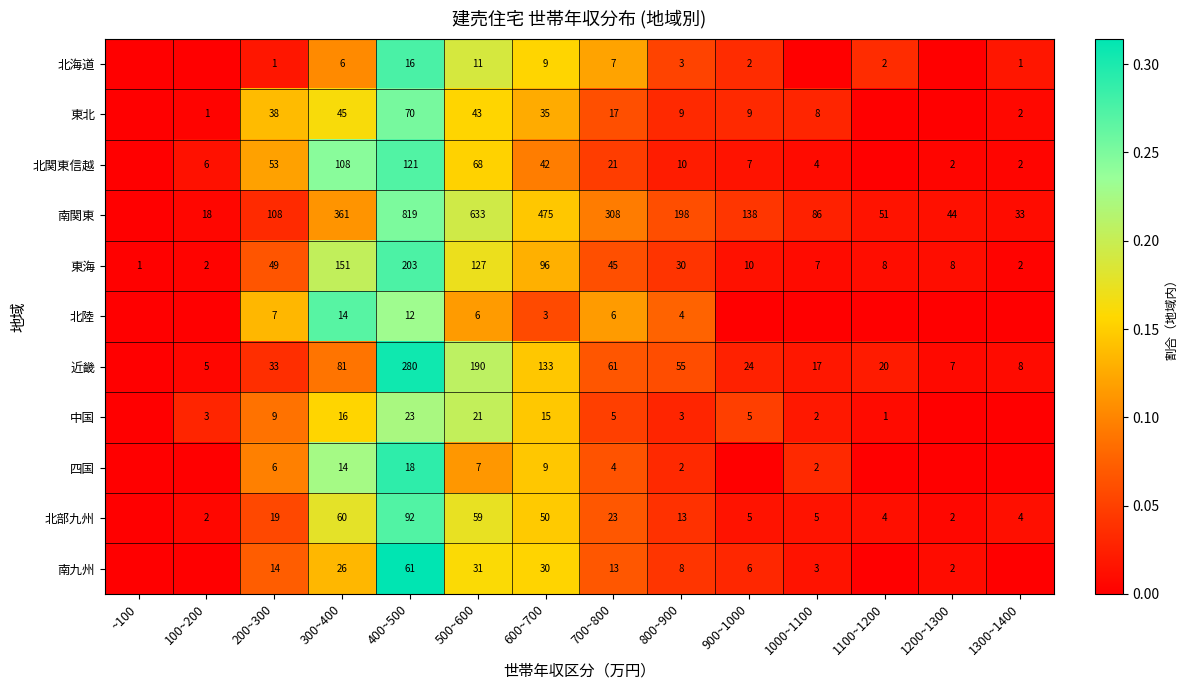

At how many categories does at least one series exceed 0?

14